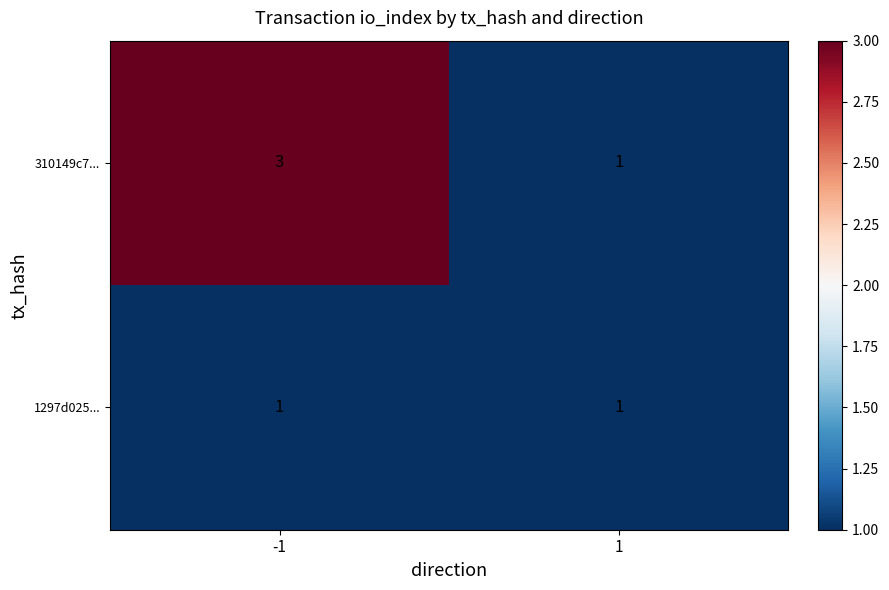

True or false: 310149c7... has a value of 1 at 1.

True